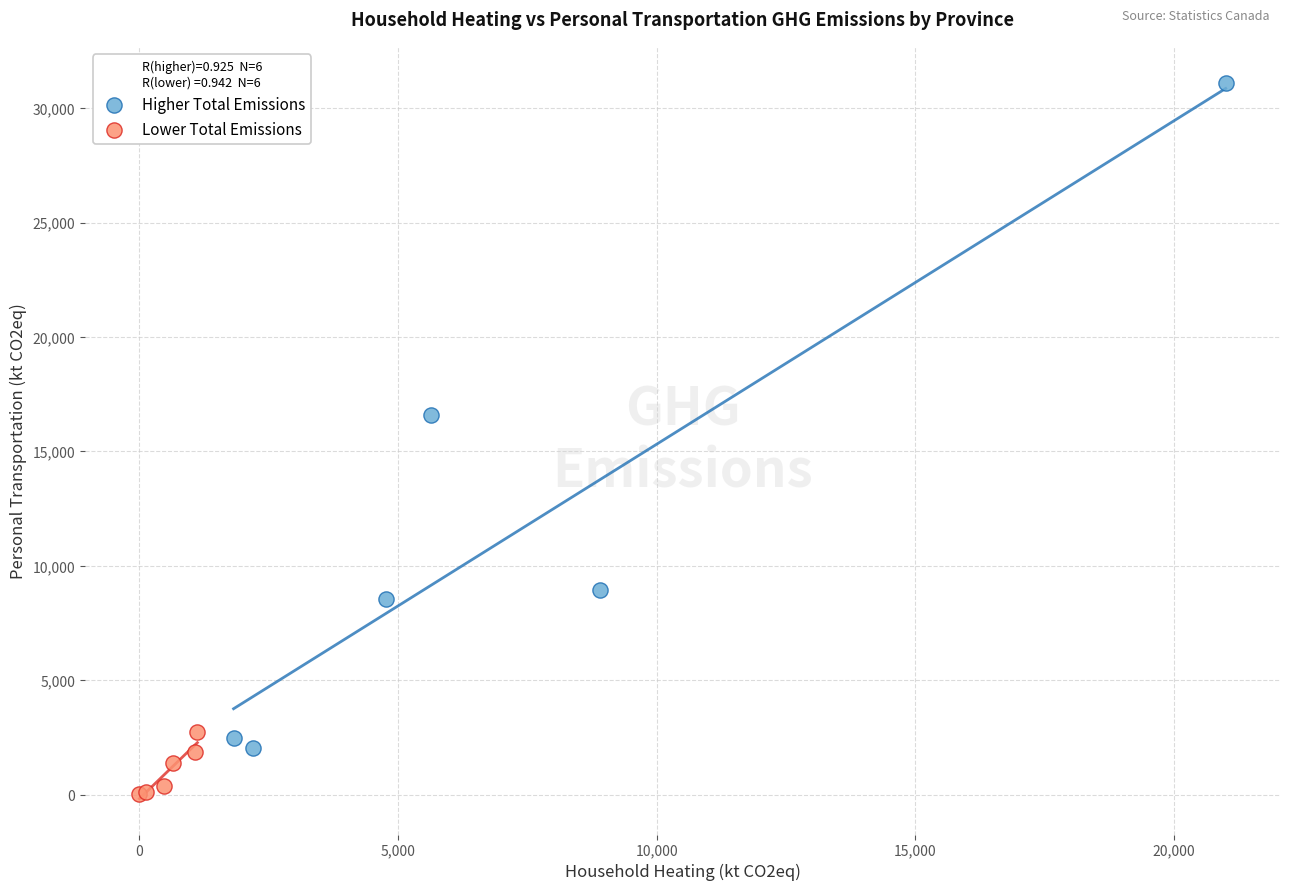

What are all the series names shown in the legend?

Higher Total Emissions, Lower Total Emissions